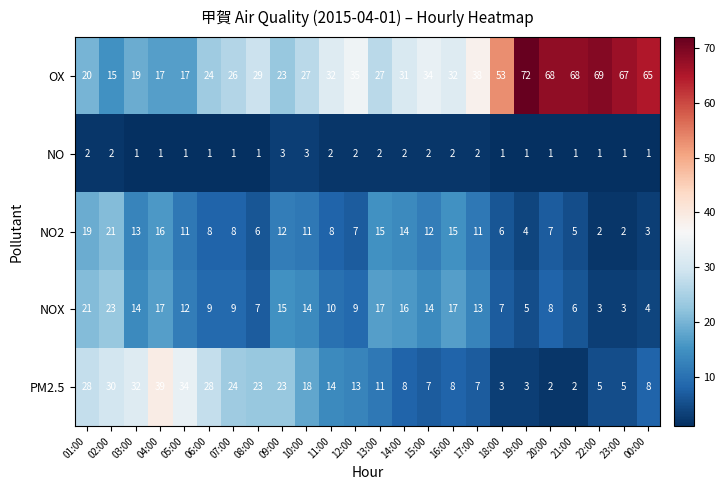

What is the sum of all PM2.5 values?

375